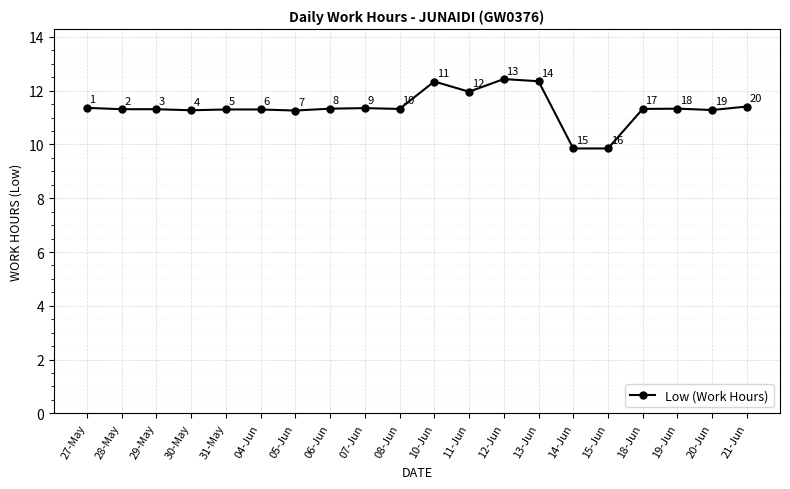

What is the change in value from 11-Jun to 15-Jun?

-2.1